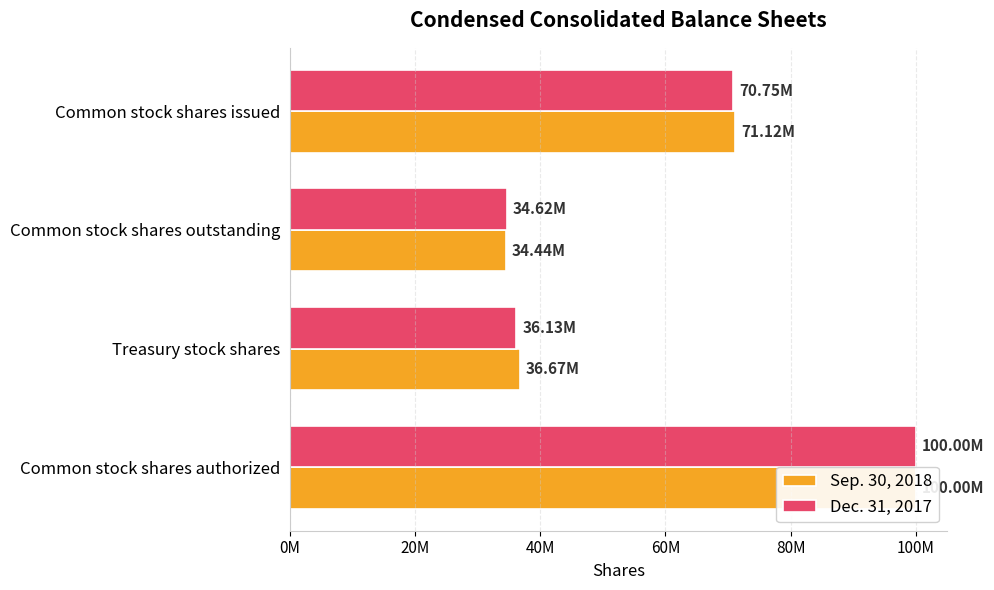

At how many categories does at least one series exceed 81046910?

1